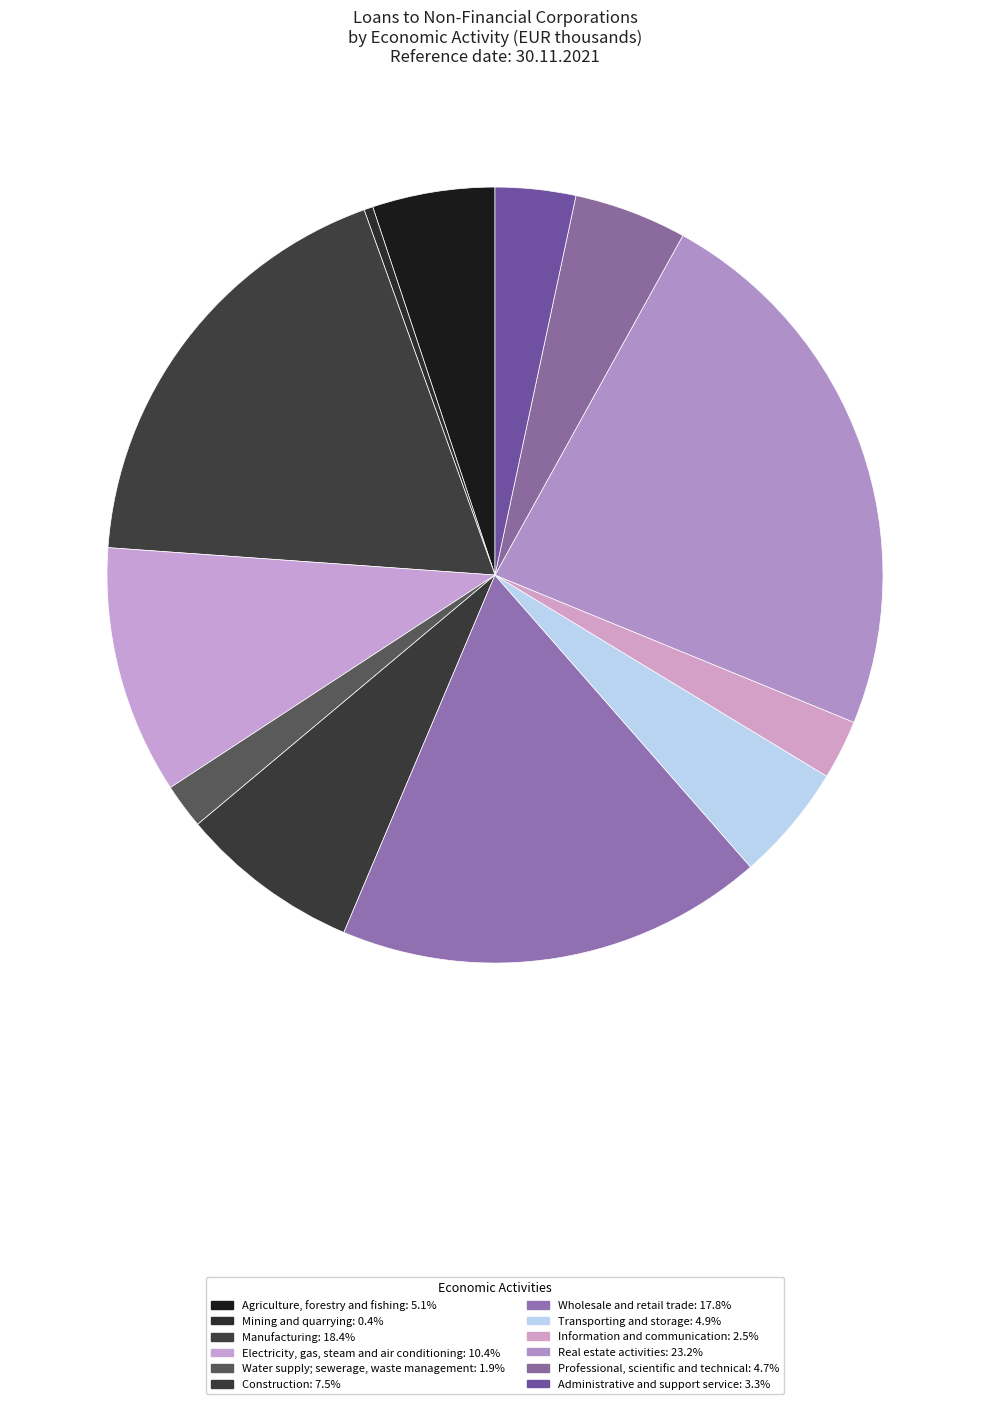

How many segments does this pie chart have?

12